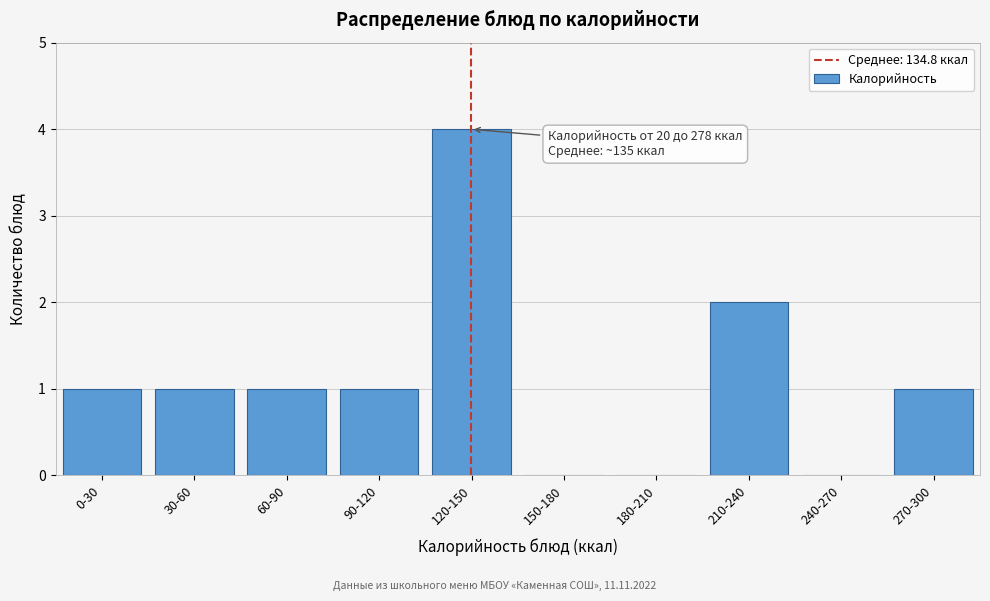

Reading left to right, transcribe all the data shown in this chart.

0-30=1	30-60=1	60-90=1	90-120=1	120-150=4	150-180=0	180-210=0	210-240=2	240-270=0	270-300=1